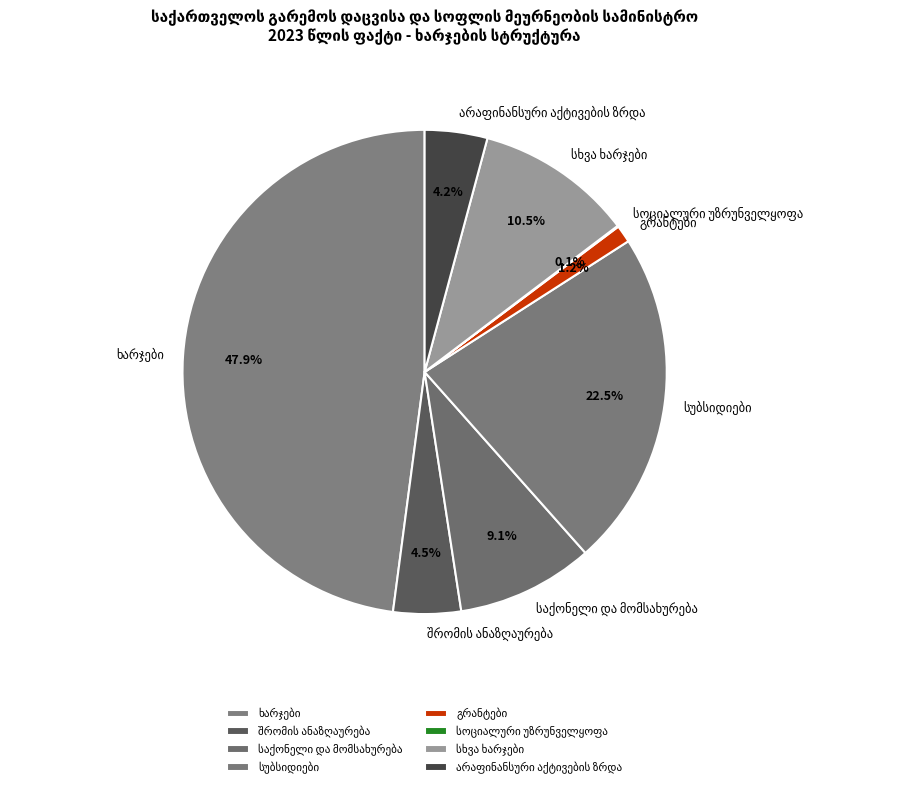

Is there a majority slice in this chart?

No